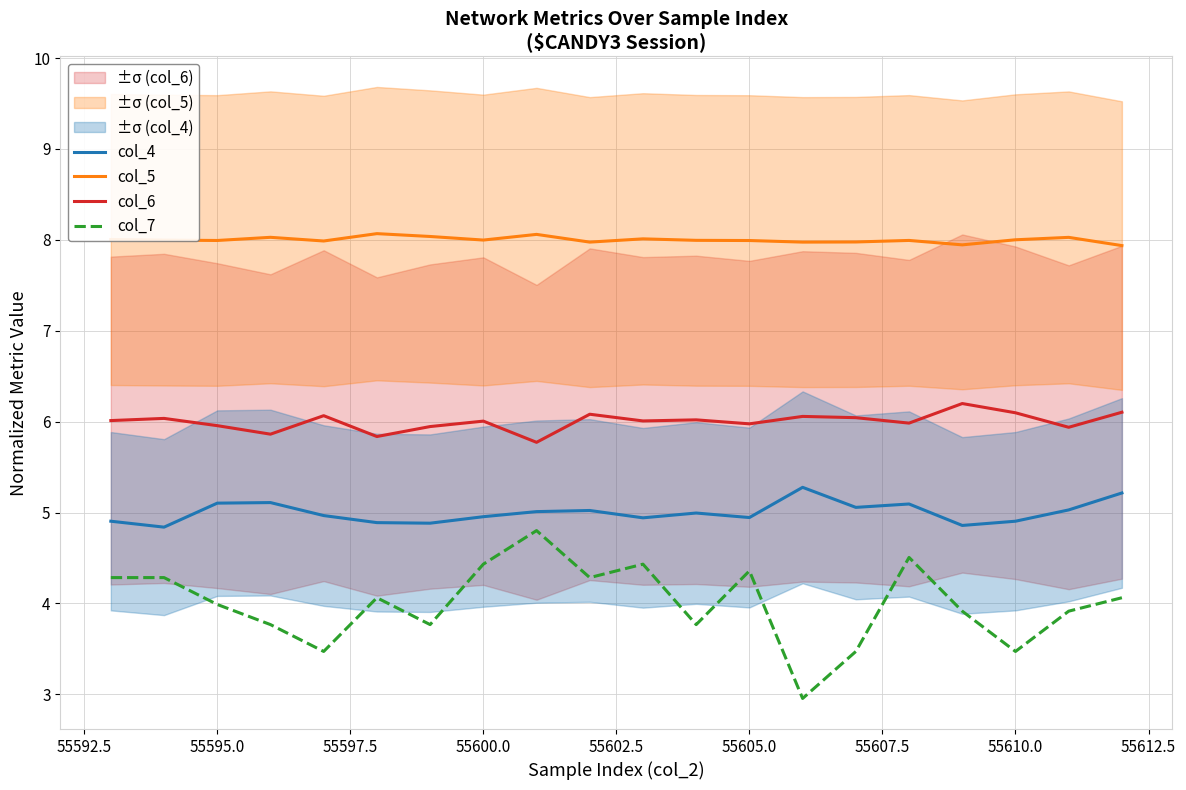

What is the highest value of the col_5 series?

8.1